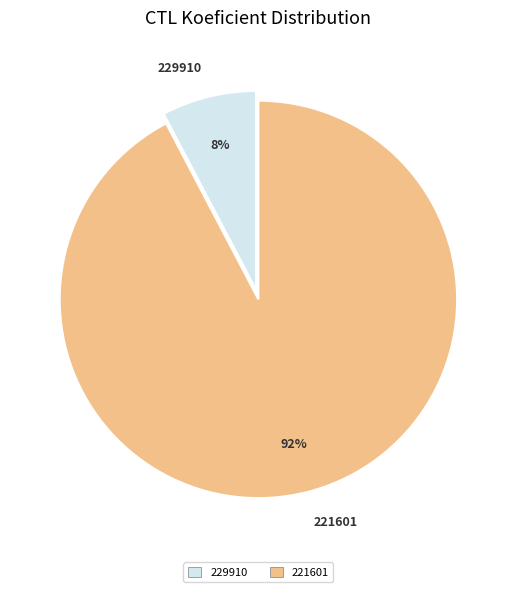

Is the sum of 221601 and 229910 greater than half?

Yes